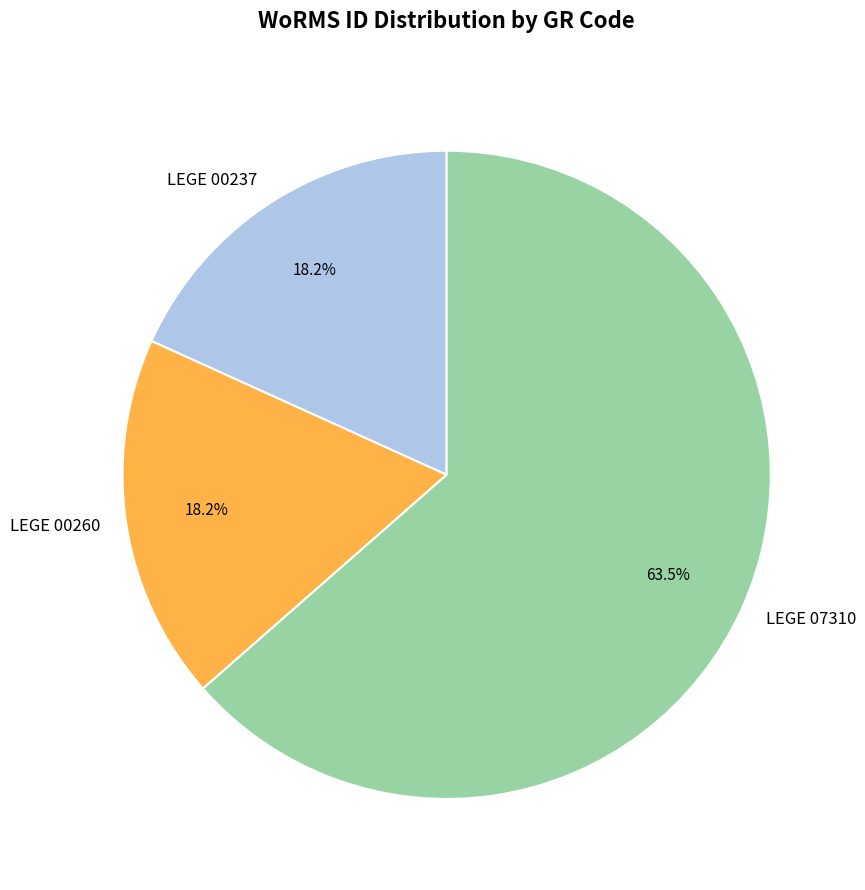

Combined, what portion of the pie is LEGE 07310 and LEGE 00260?

81.8%